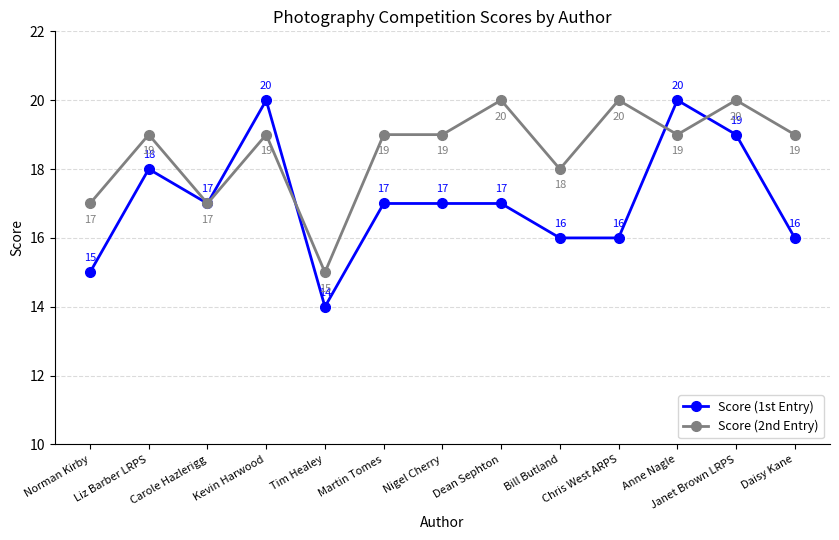

Which series has the largest range (max minus min)?

Score (1st Entry)